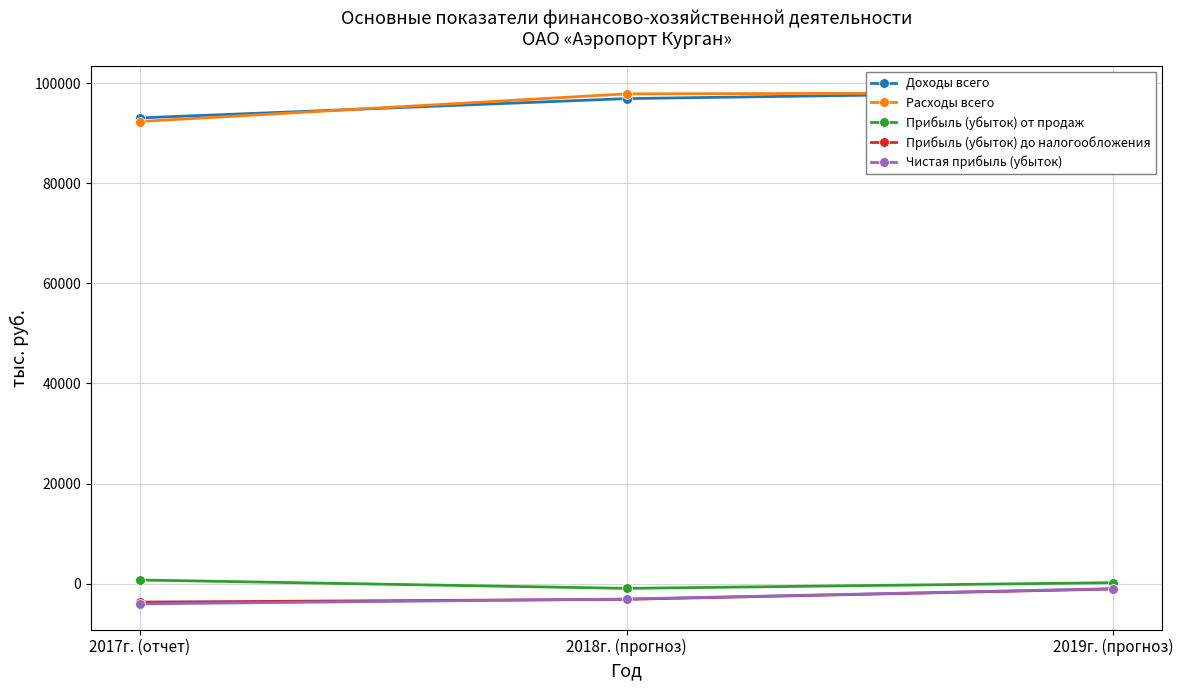

Which series has the largest total across all categories?

Расходы всего